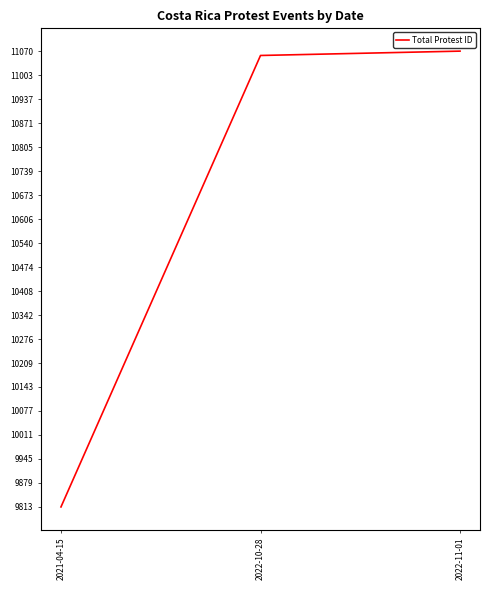

The chart shows a value of 14014 at 2021-04-15. True or false?

False